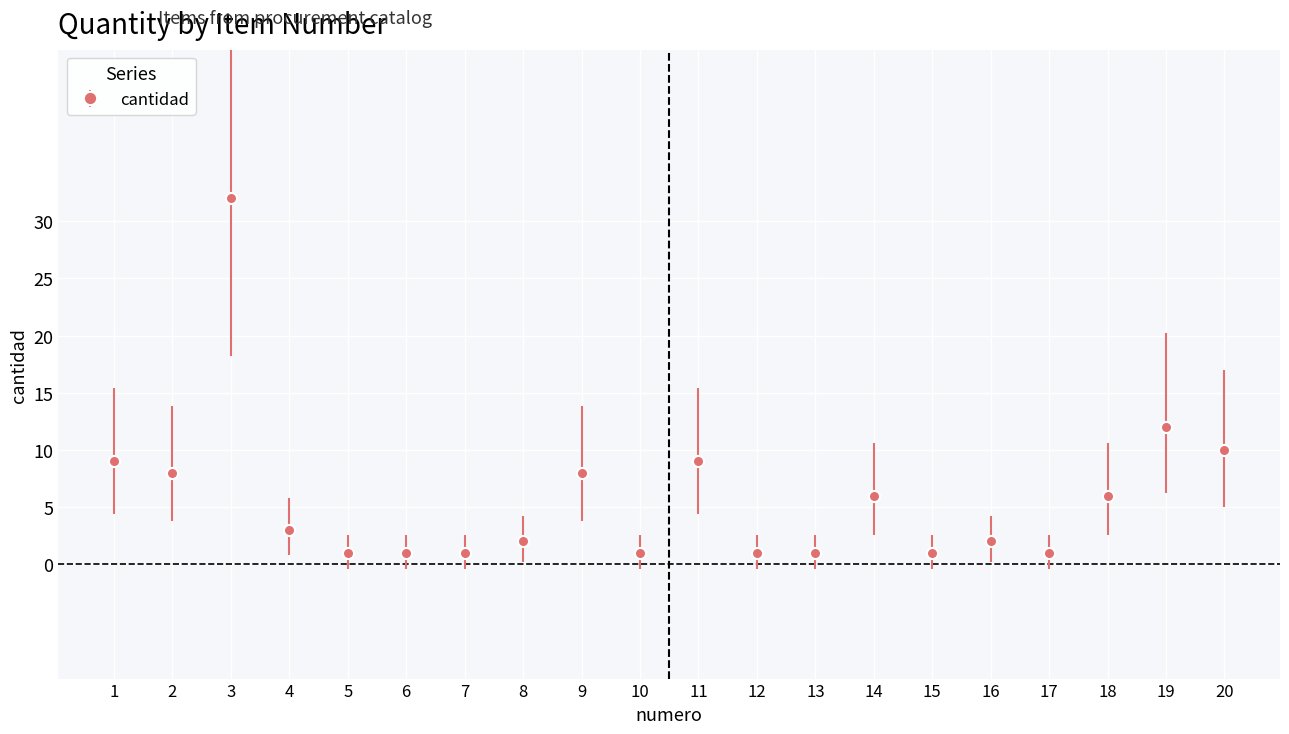

True or false: the data shows 1 at 13.

True